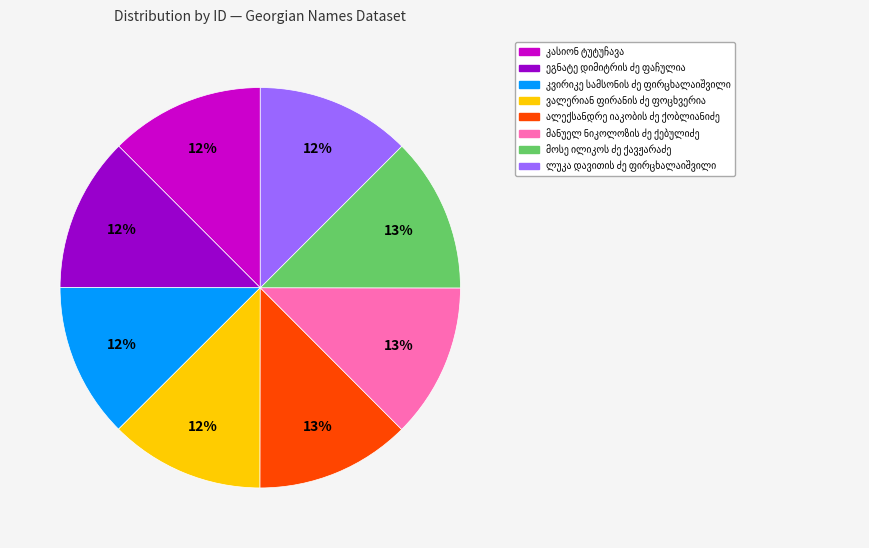

To the nearest percent, what is the average slice percentage?

12%